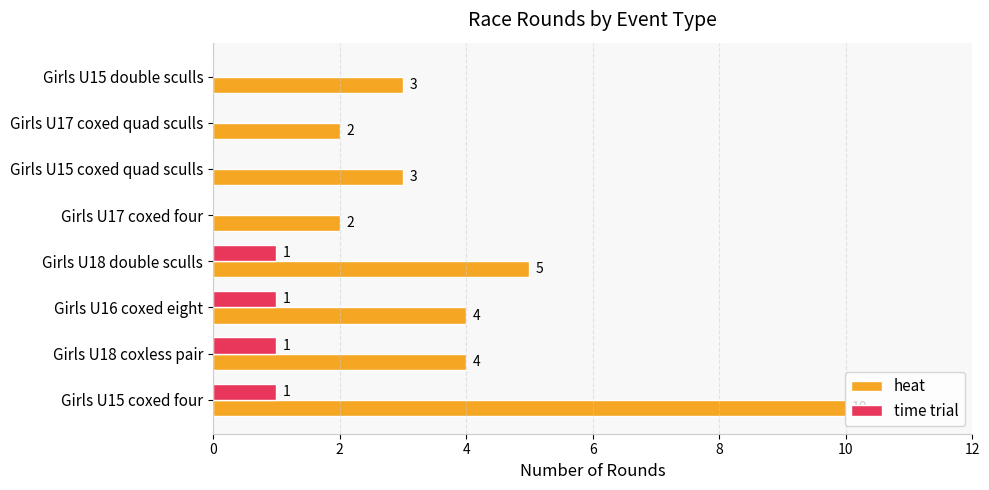

Which series has the largest total across all categories?

heat